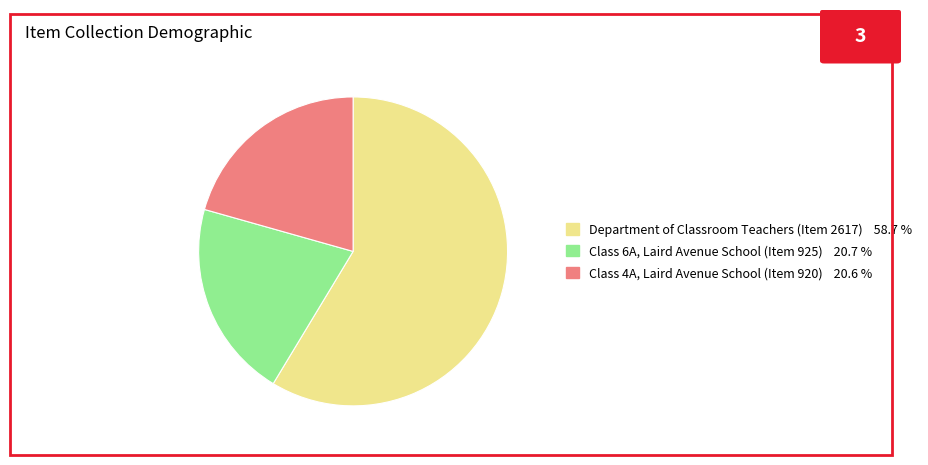

Combined, do Department of Classroom Teachers (Item 2617) and Class 4A, Laird Avenue School (Item 920) account for over 50%?

Yes